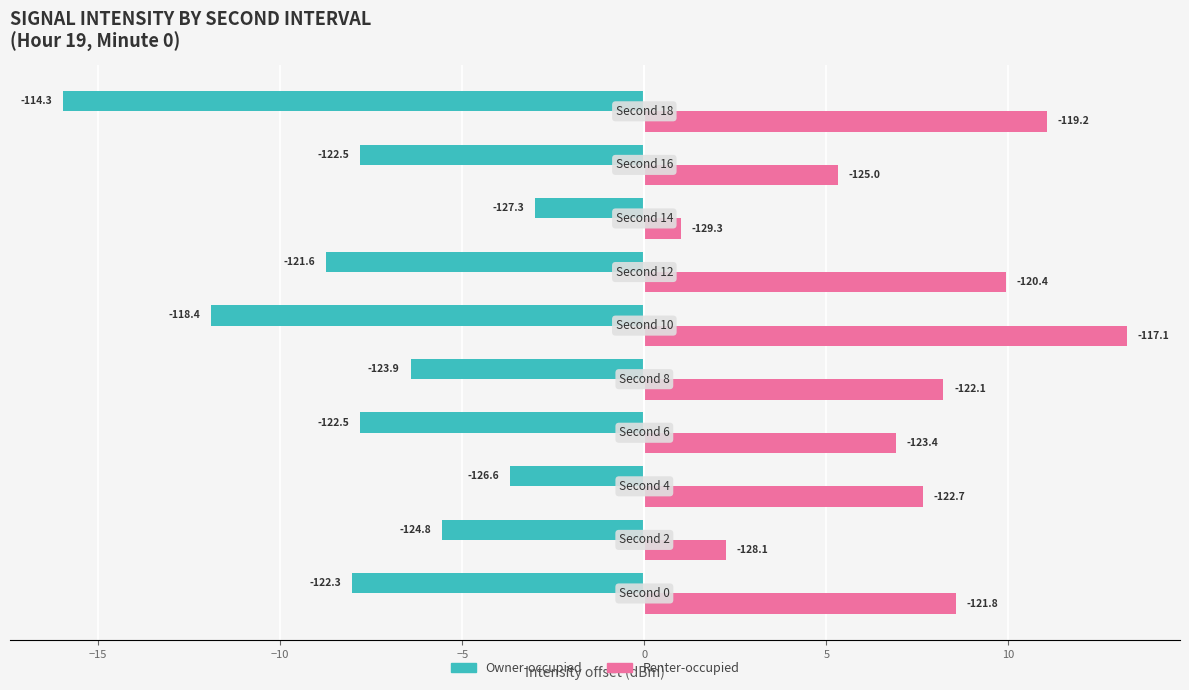

What are all the series names shown in the legend?

Owner-occupied, Renter-occupied